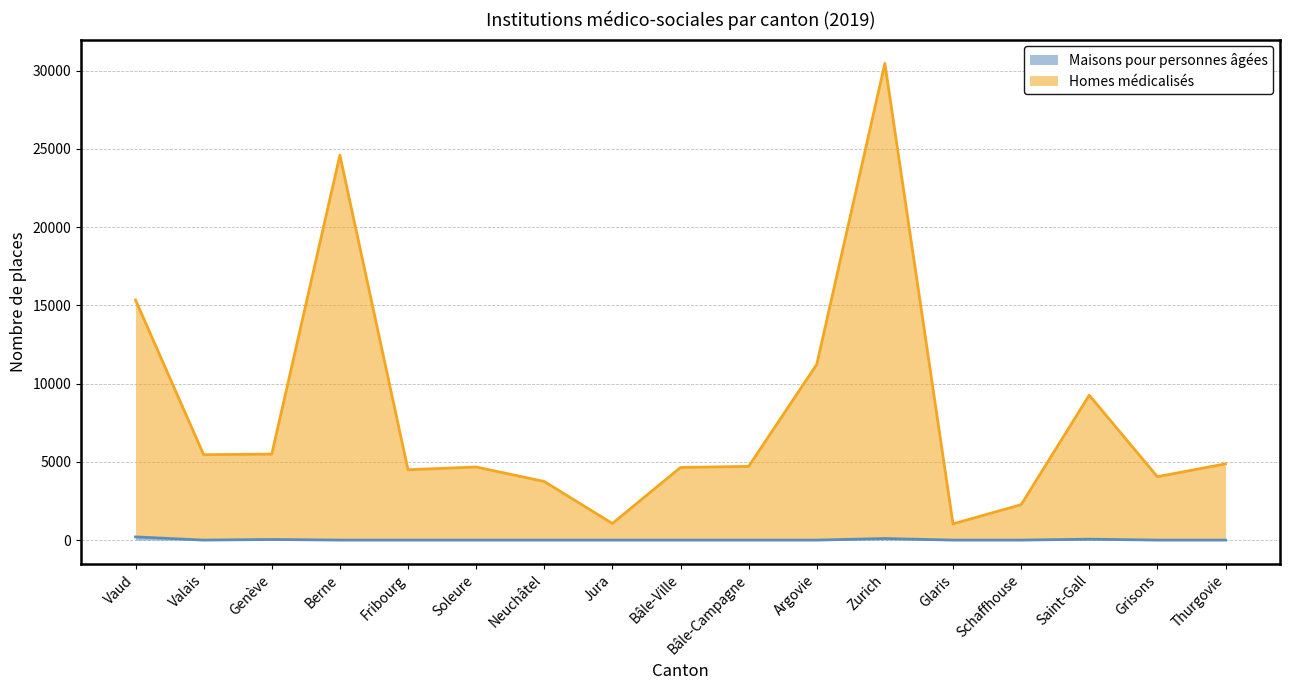

Which series changed the most between Soleure and Glaris?

Homes médicalisés